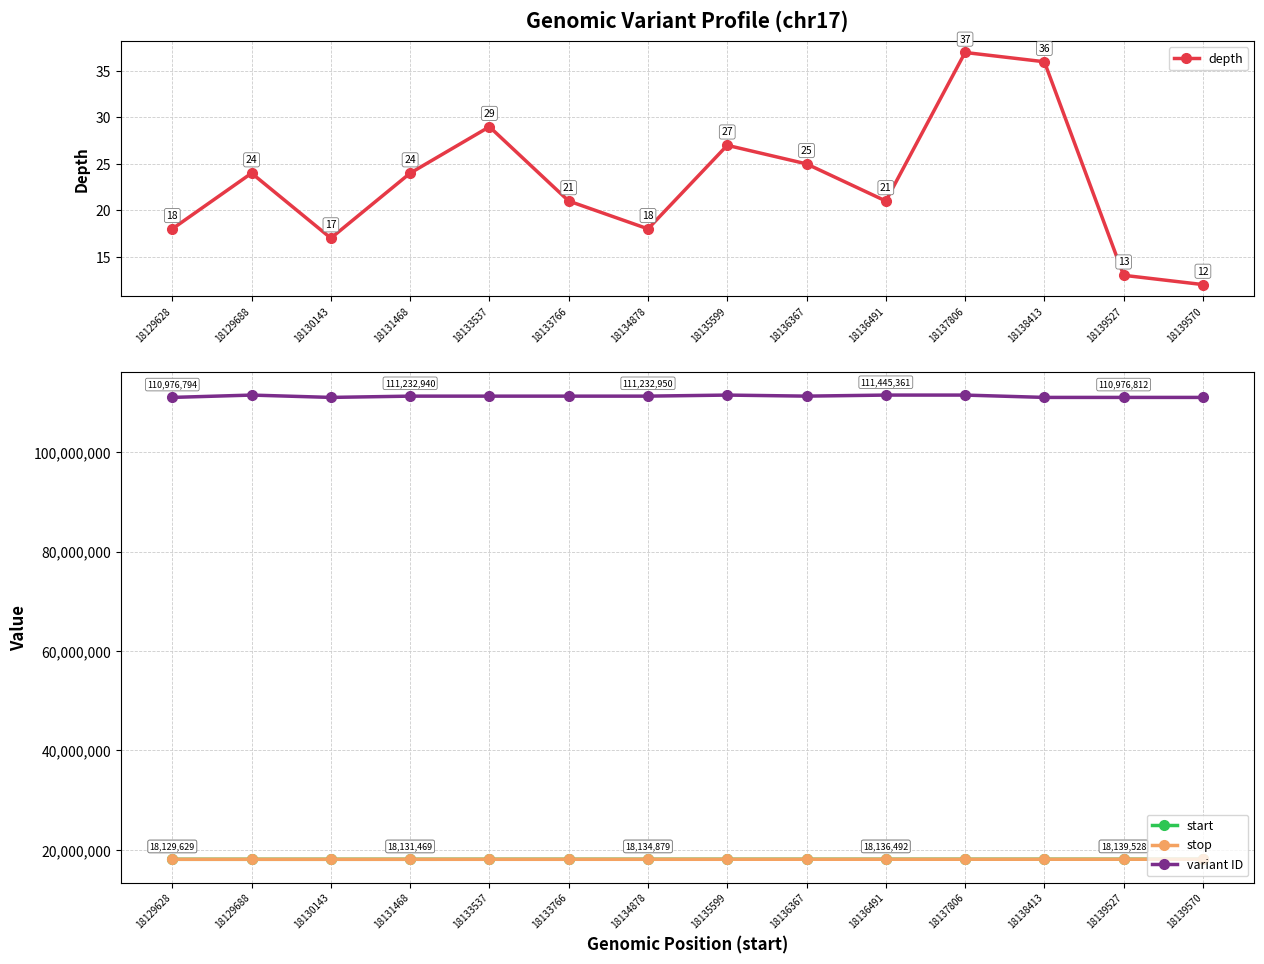

How many data points in variant ID are above 111232945?

6